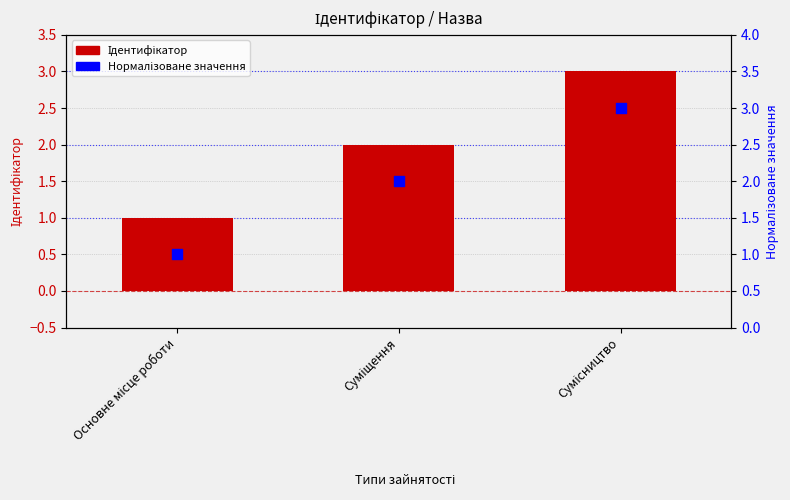

What are all the series names shown in the legend?

Ідентифікатор, Нормалізоване значення